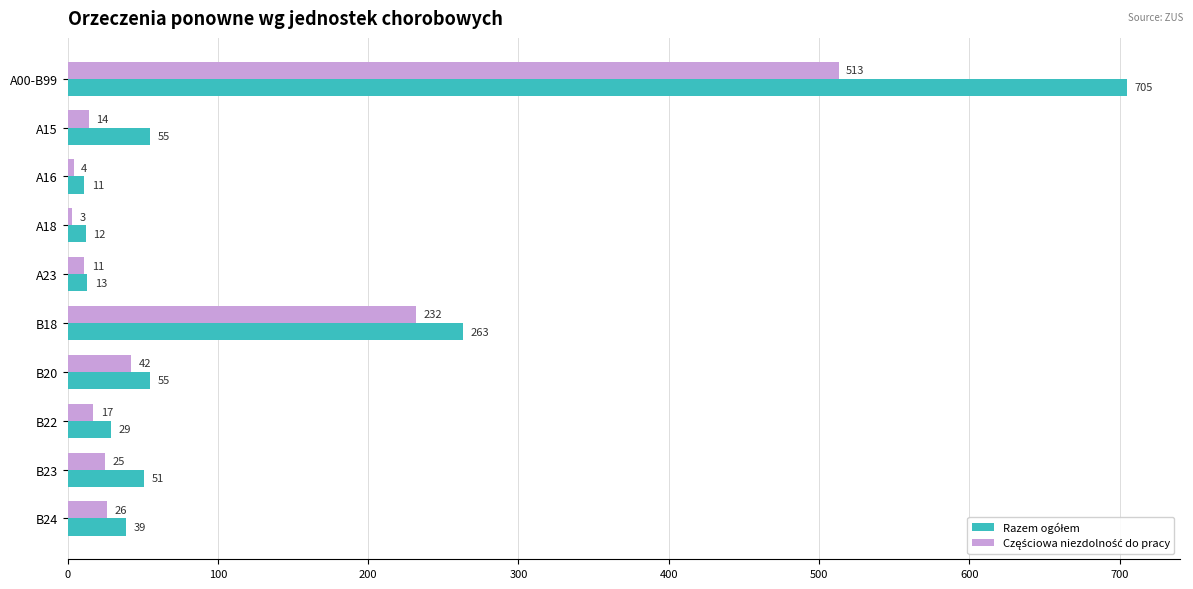

What is the maximum value shown in the chart?

705